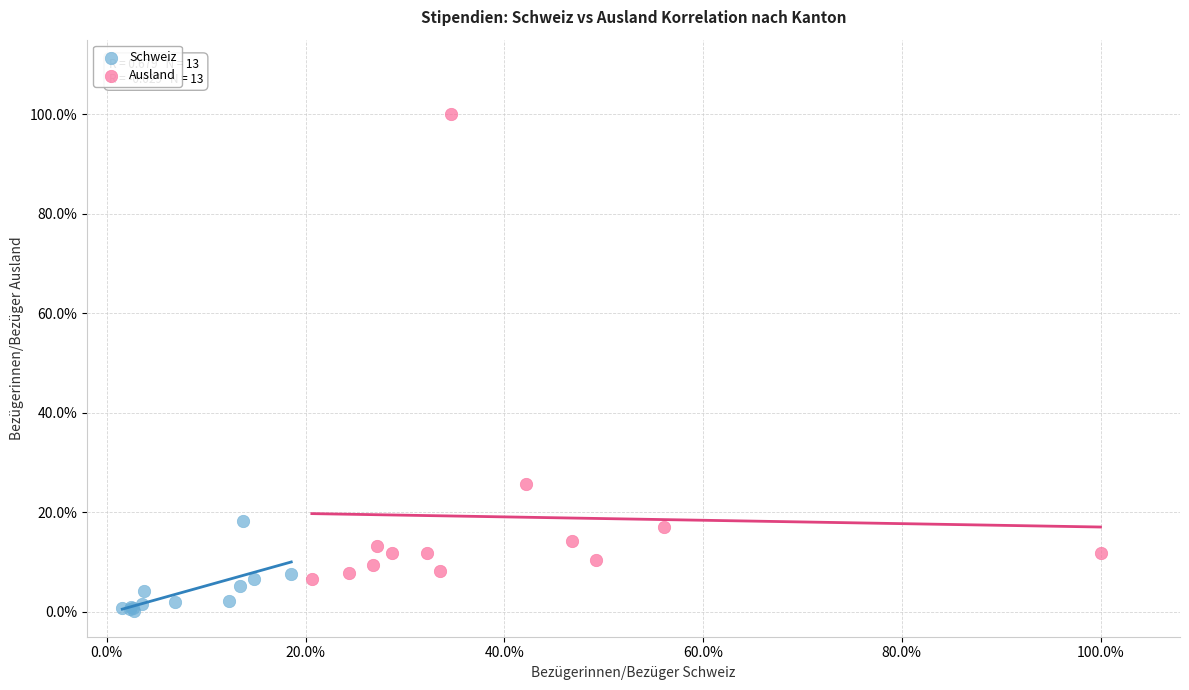

What are all the series names shown in the legend?

Schweiz, Ausland